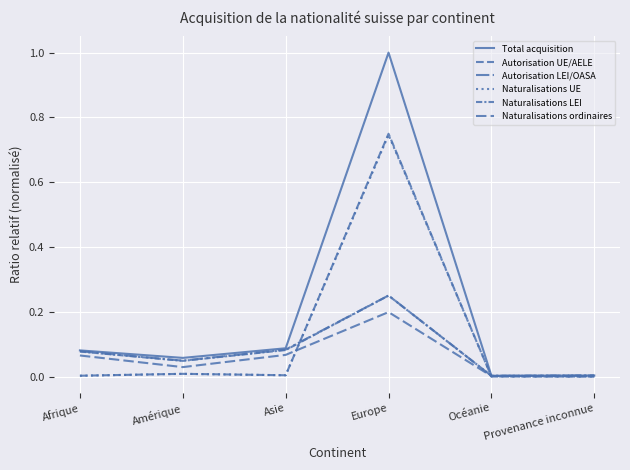

How many lines are shown in the chart?

6